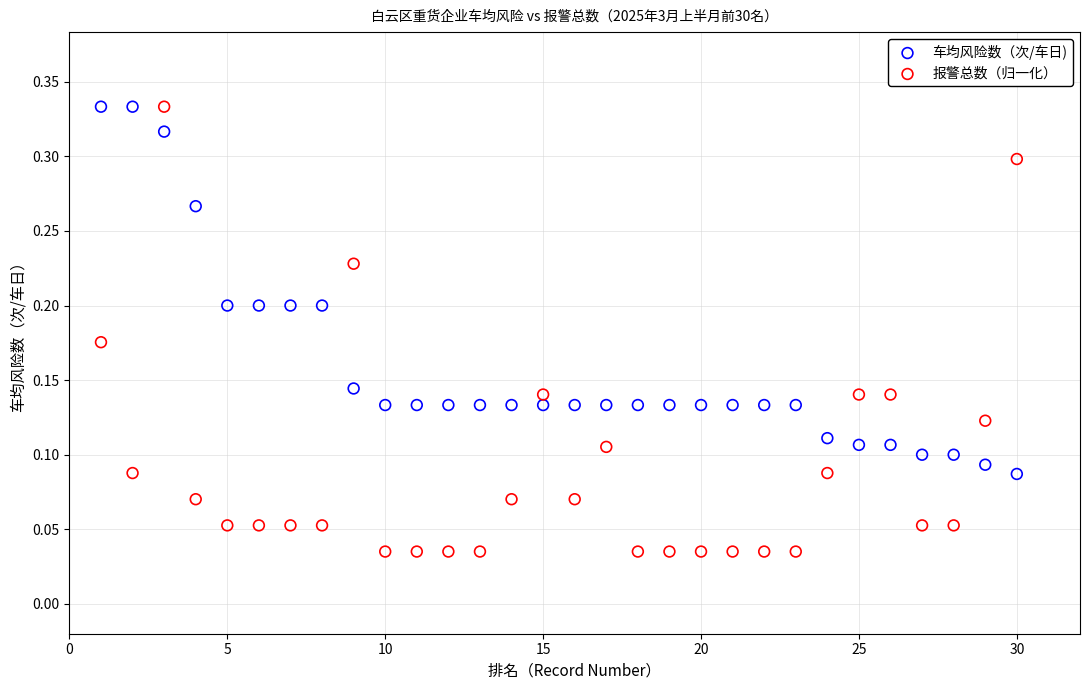

What are all the series names shown in the legend?

车均风险数（次/车日), 报警总数（归一化）